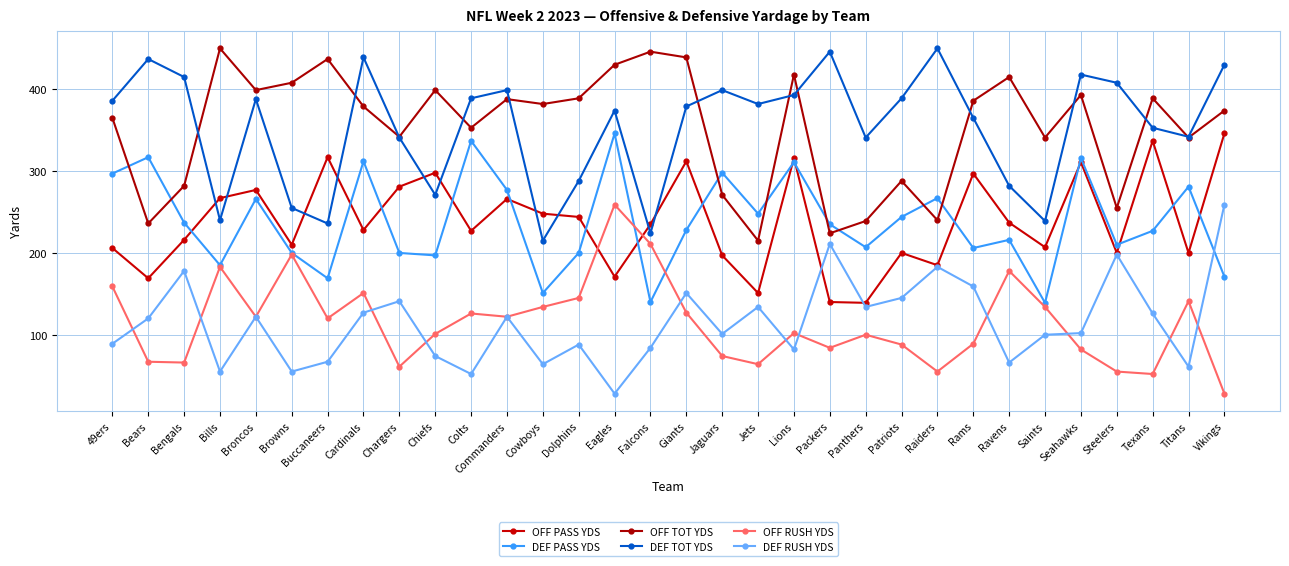

How many values in the DEF TOT YDS series are below 382?

16